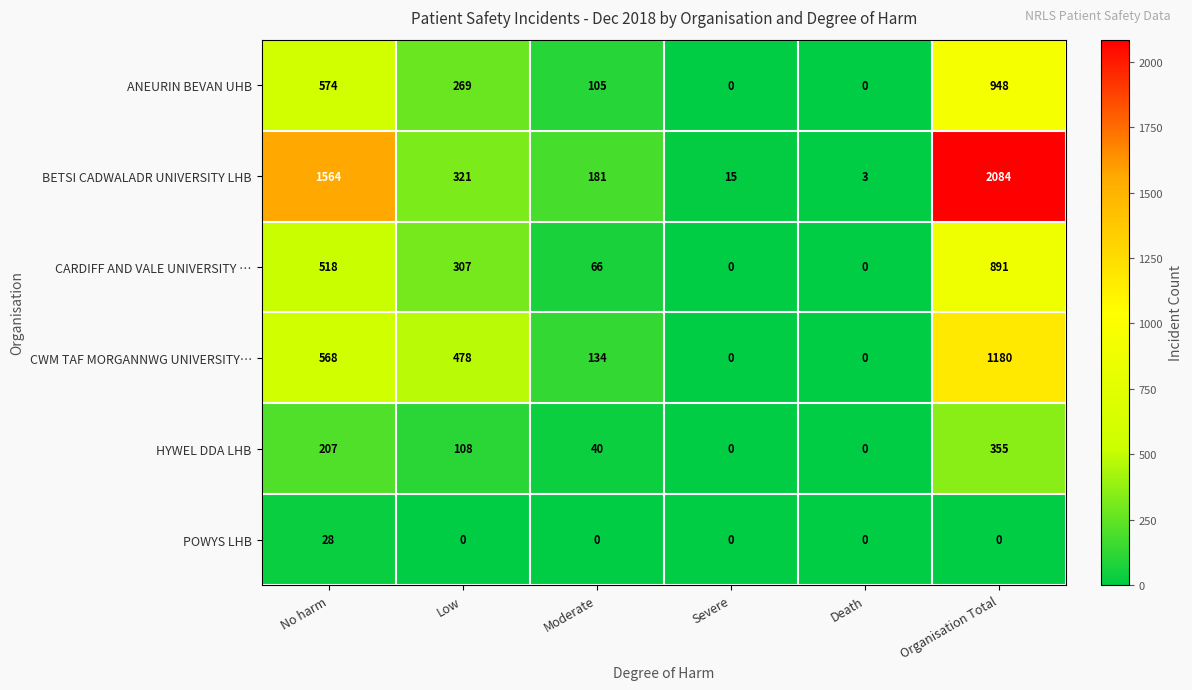

What is the maximum value shown in the chart?

2084